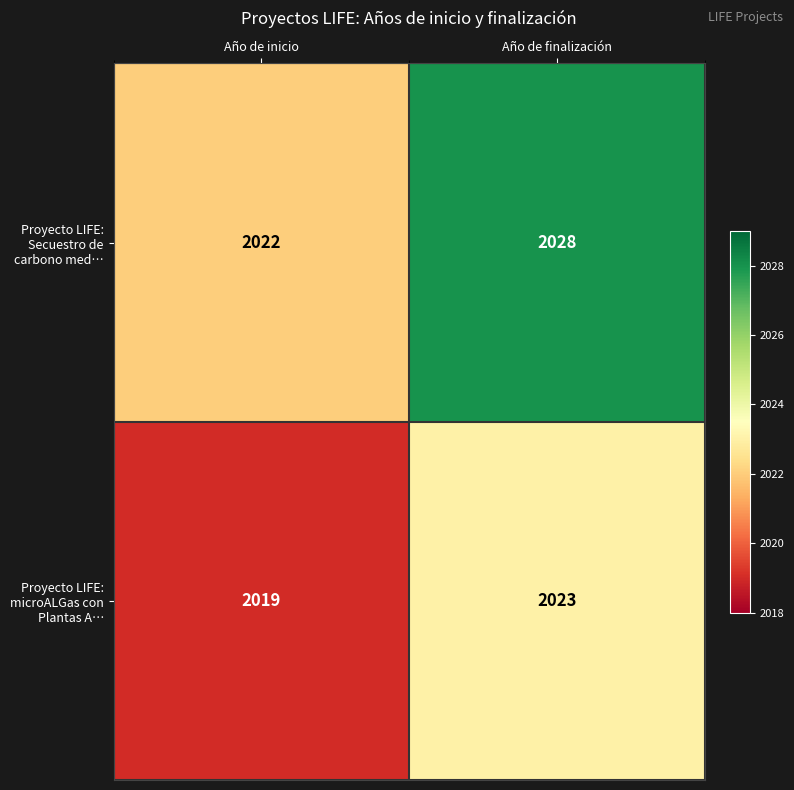

The value of Proyecto LIFE: microALGas con Plantas A… at Año de finalización is 2023. True or false?

True